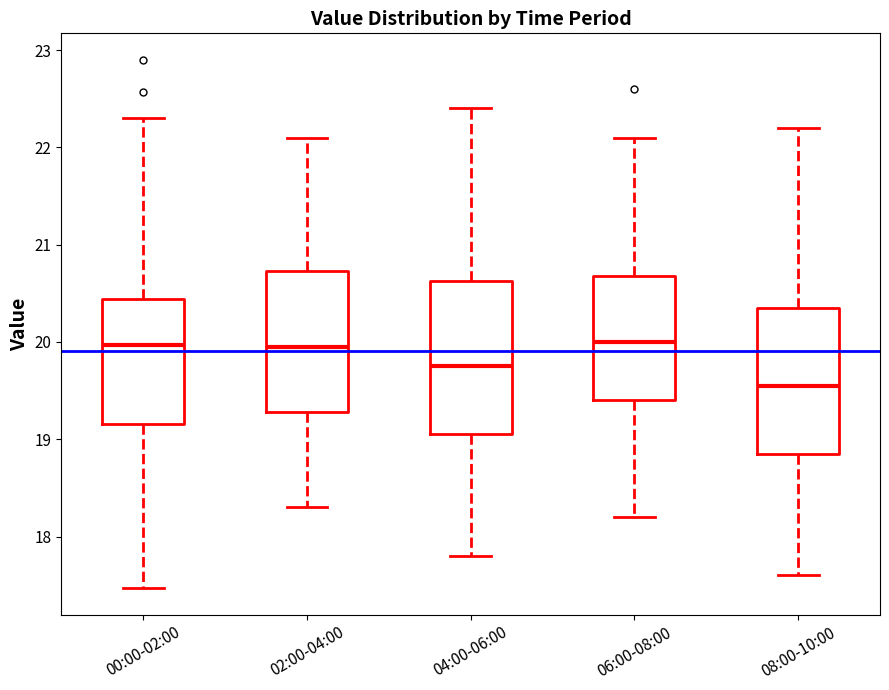

Where does the upper whisker of the box for 02:00-04:00 end on the y-axis? The values are not printed on the chart, so give them approximately, as read against the axis.

22.1